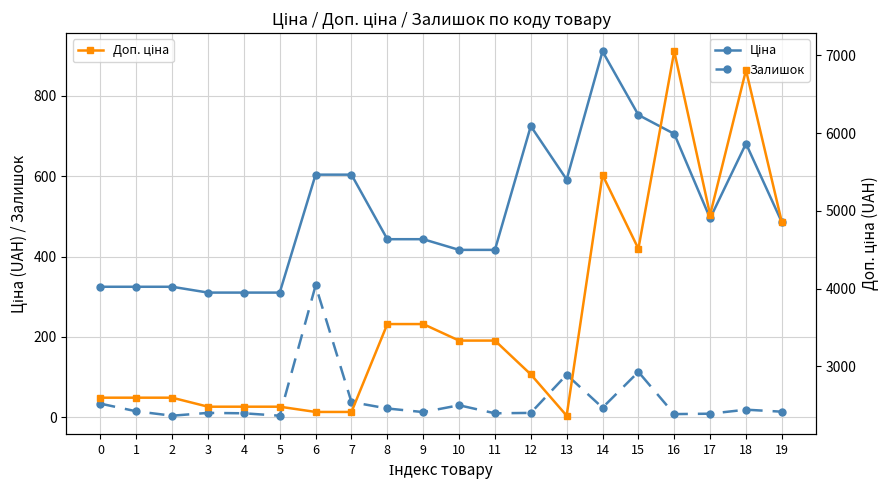

What is the total value across all series at 0?

2957.1